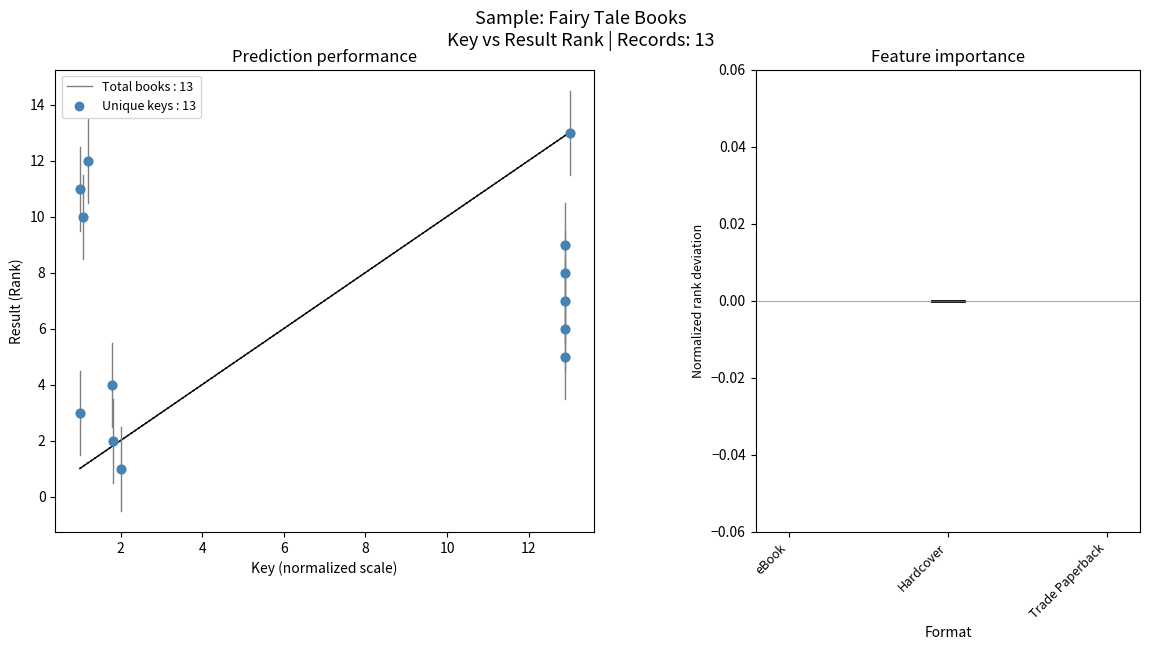

What is the range of Y values (max minus min)?

12